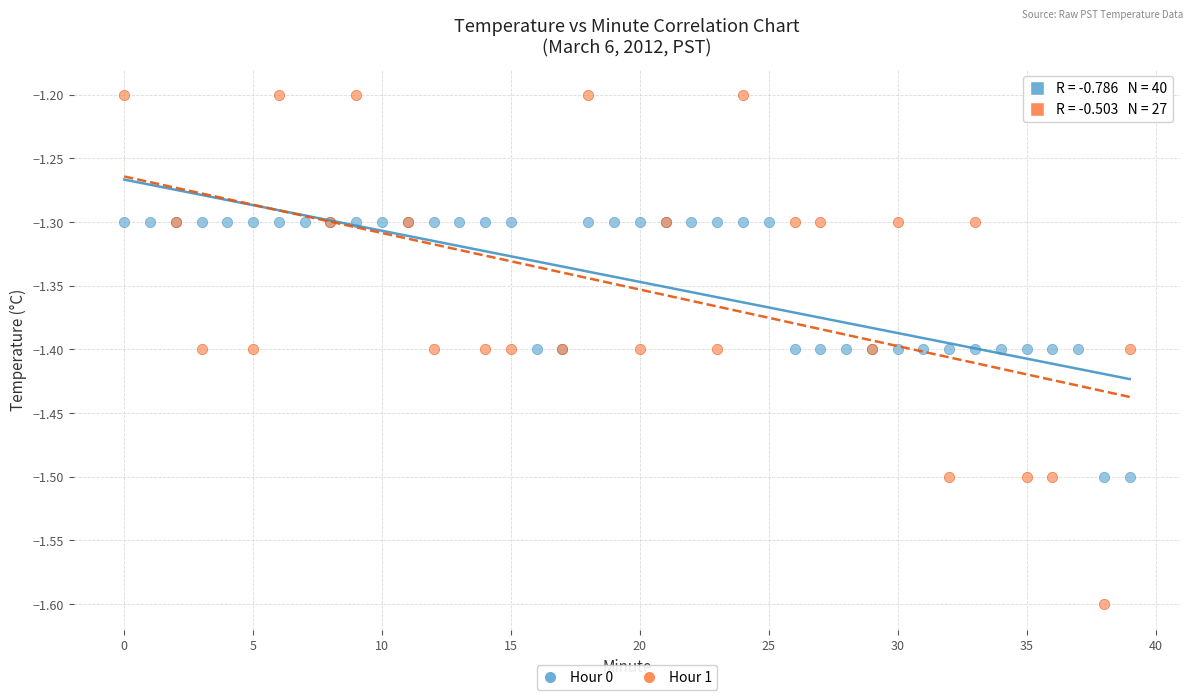

Which series has the widest spread of Y values?

Hour 1